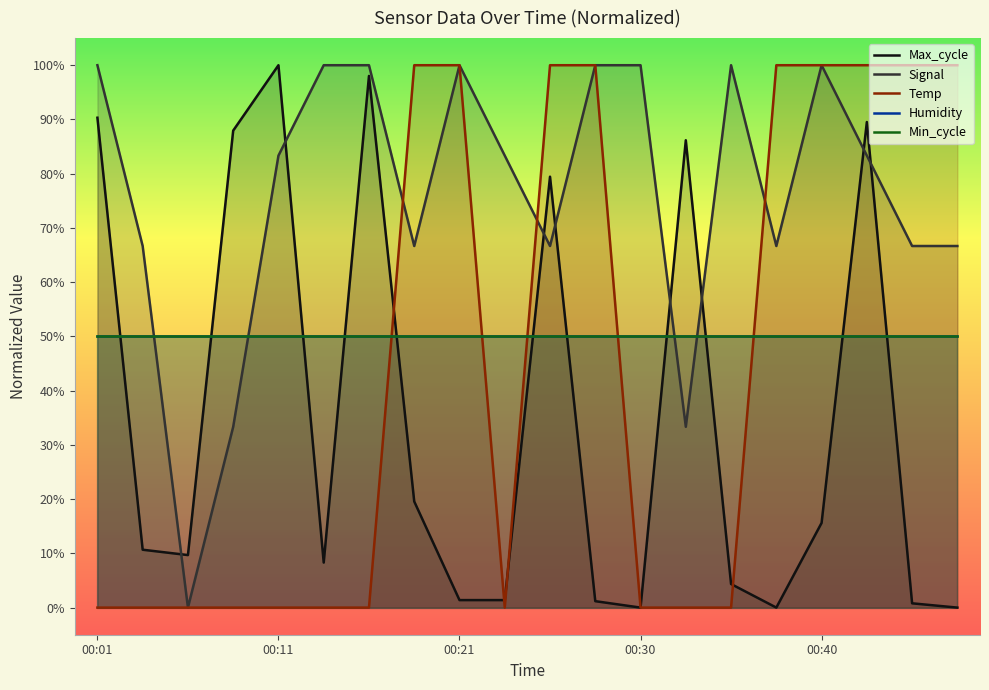

Where is the first local maximum for Signal?

00:21